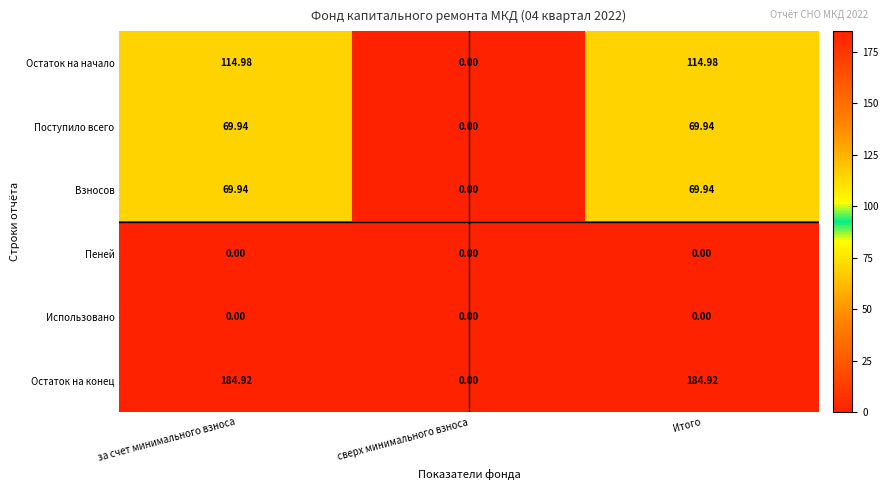

At which label does Взносов first exceed 69?

за счет минимального взноса